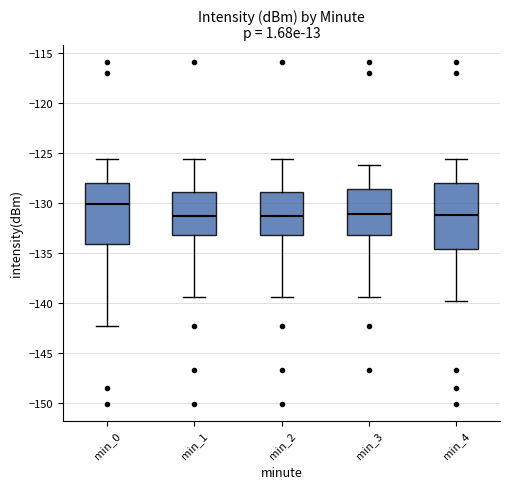

Reading left to right, read every box against the y-axis: the position of its median line, the range the box covers, and the ends of its whiskers. The values are not printed on the chart, so give them approximately, as read against the axis.

min_0: median -130.0, box -134.0 to -128.0, whiskers -142.5 to -125.5
min_1: median -131.5, box -133.0 to -129.0, whiskers -139.5 to -125.5
min_2: median -131.5, box -133.0 to -129.0, whiskers -139.5 to -125.5
min_3: median -131.0, box -133.0 to -128.5, whiskers -139.5 to -126.0
min_4: median -131.0, box -134.5 to -128.0, whiskers -140.0 to -125.5